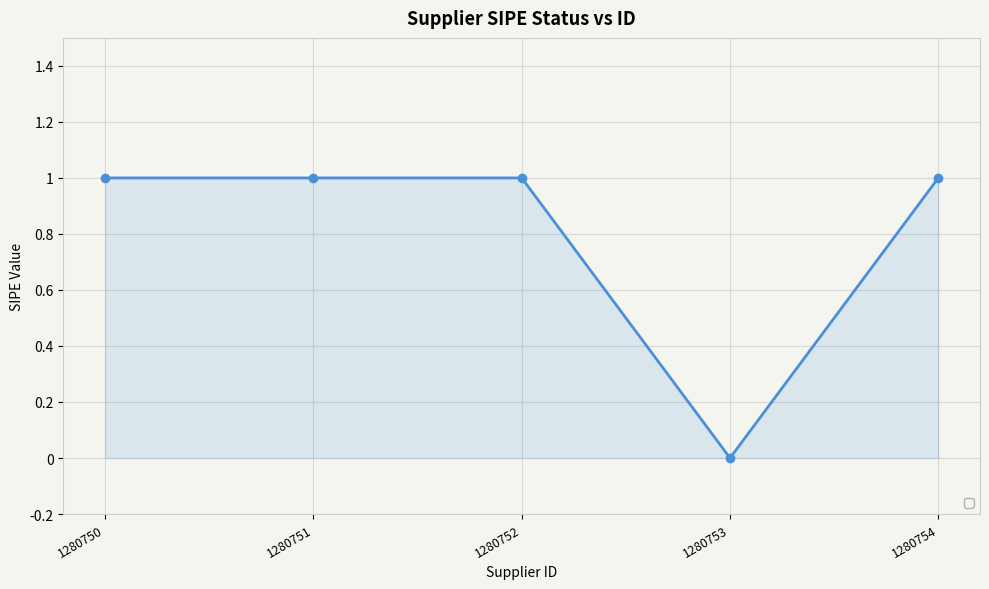

How many positive values are there?

4